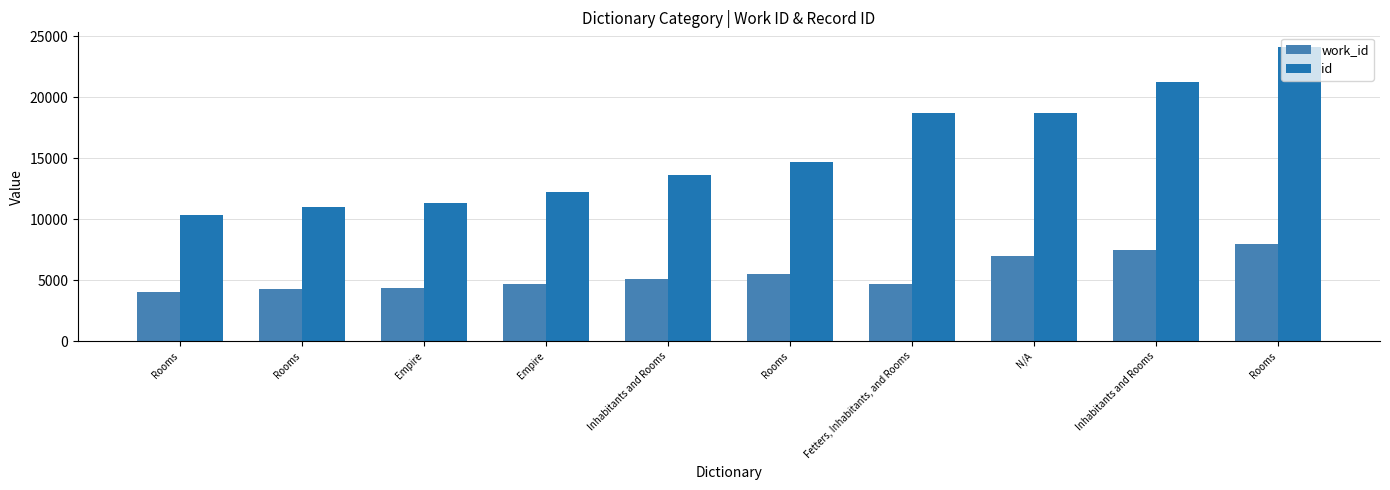

The value of work_id at Inhabitants and Rooms is 7489. True or false?

True